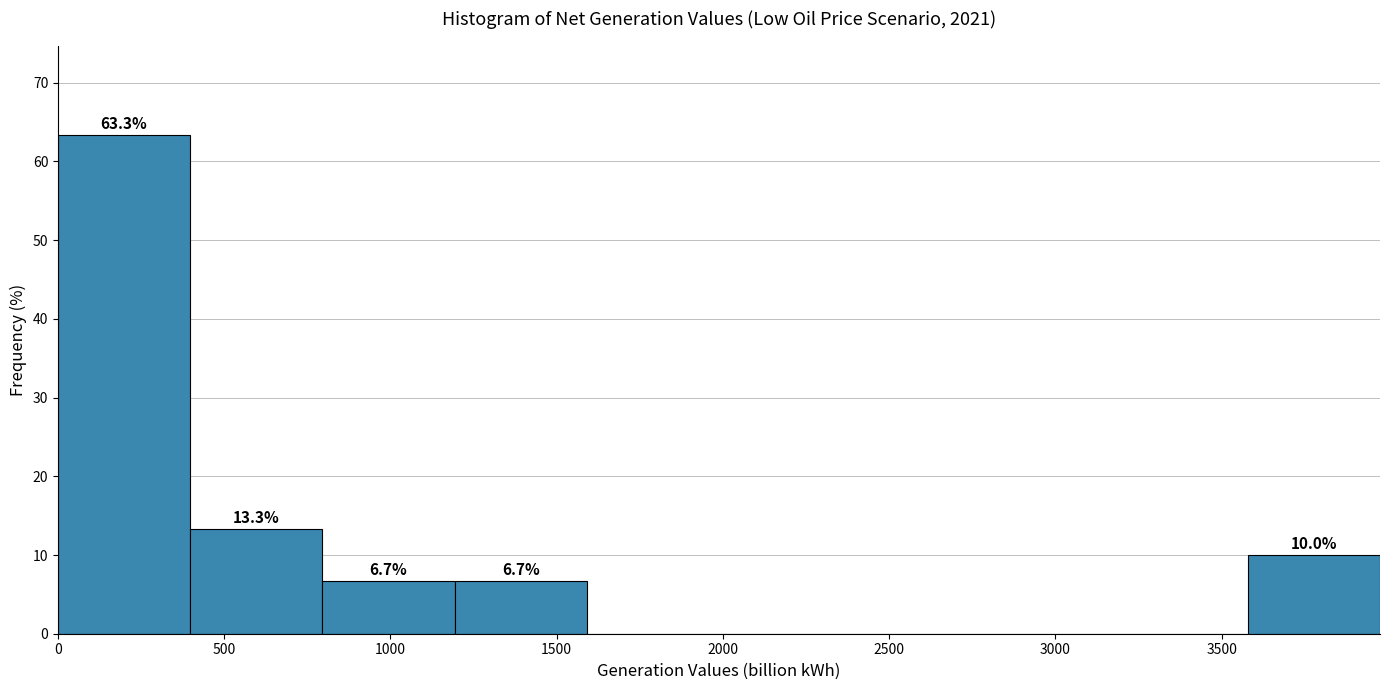

Over which range of the x-axis is the bar tallest?

0 to 400